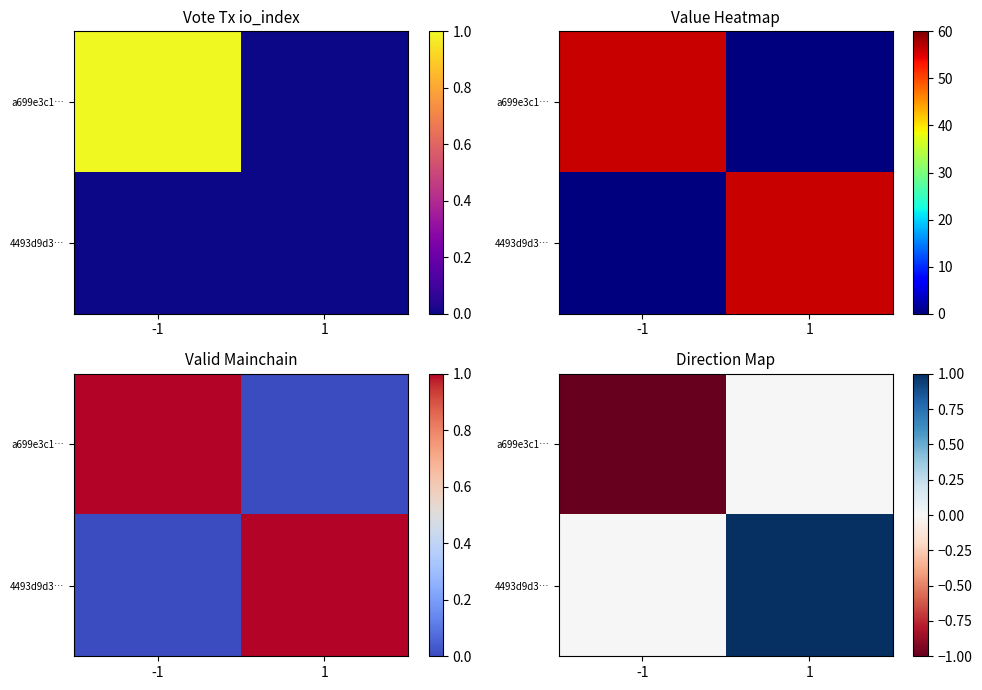

What is the total value across all series at 1?

1